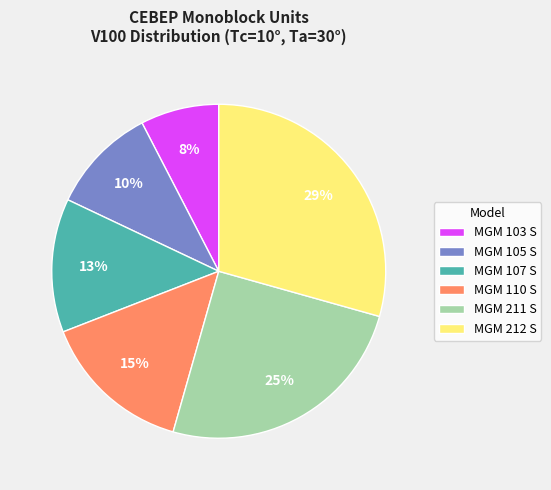

To the nearest percent, what percentage of the pie is MGM 212 S?

29%